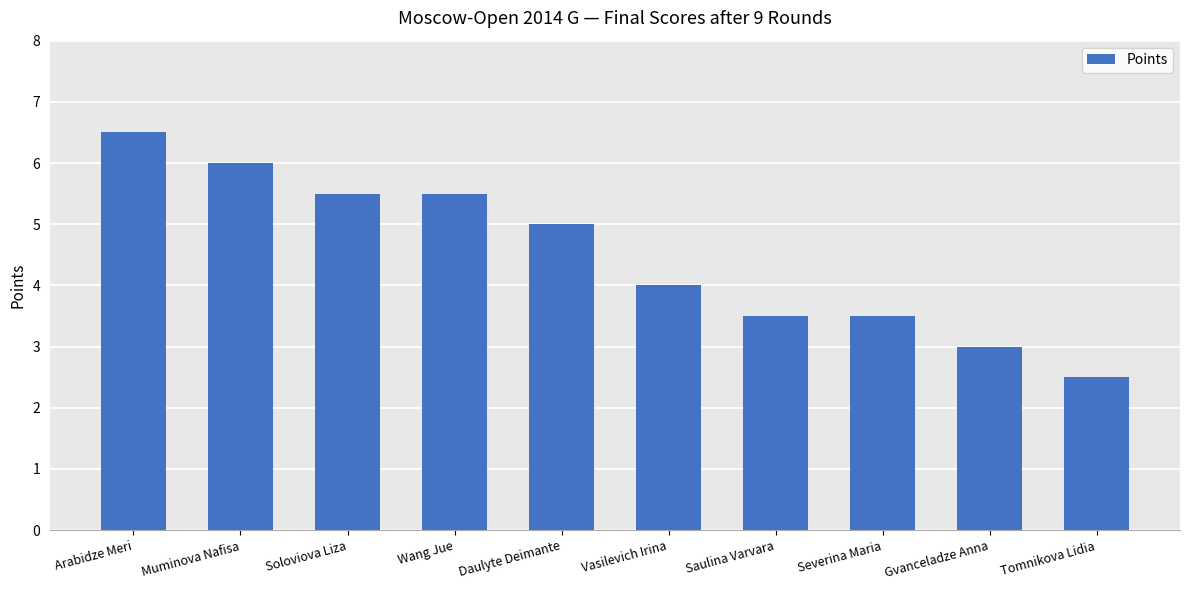

True or false: the data shows 3.5 at Severina Maria.

True